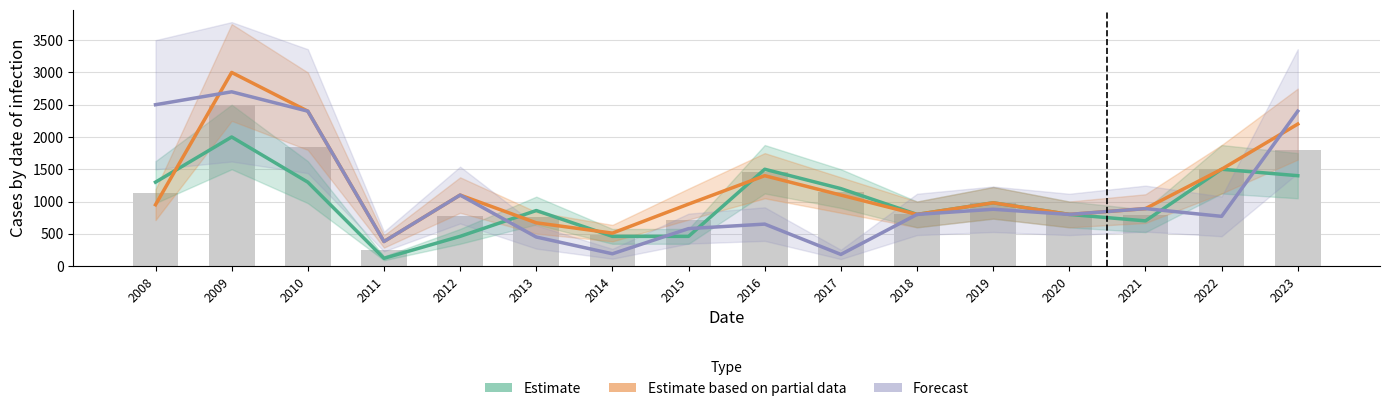

What is the average value of the Estimate series?

990